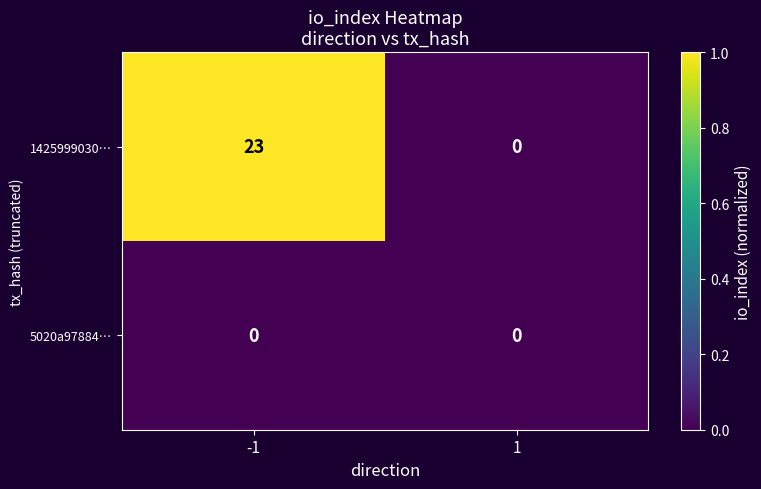

Reading left to right, transcribe all the data shown in this chart.

1425999030…: -1=23	1=0
5020a97884…: -1=0	1=0